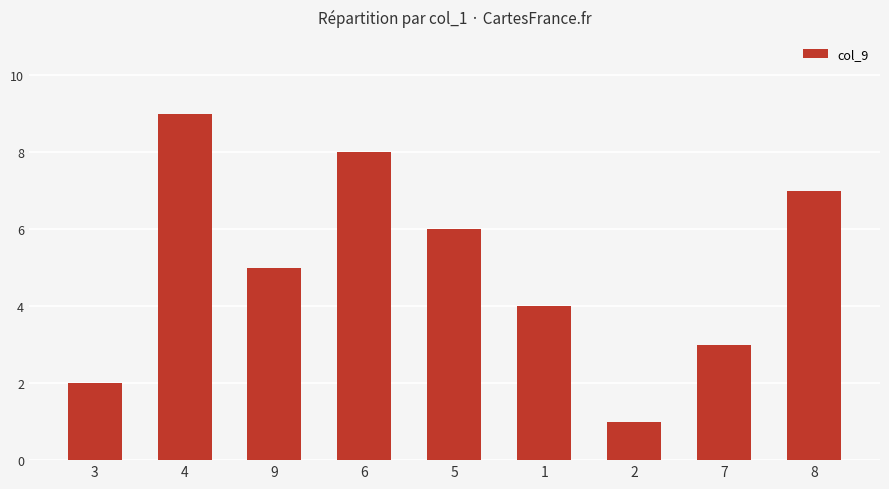

What is the difference between the maximum and minimum values?

8